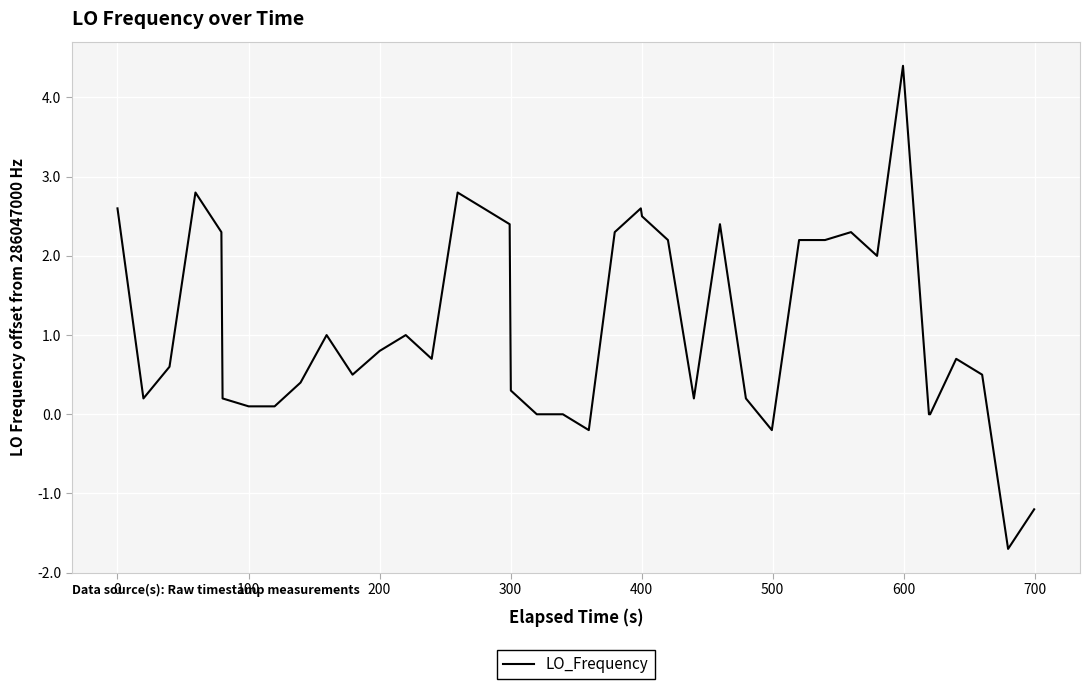

What is the greatest value displayed?

4.4